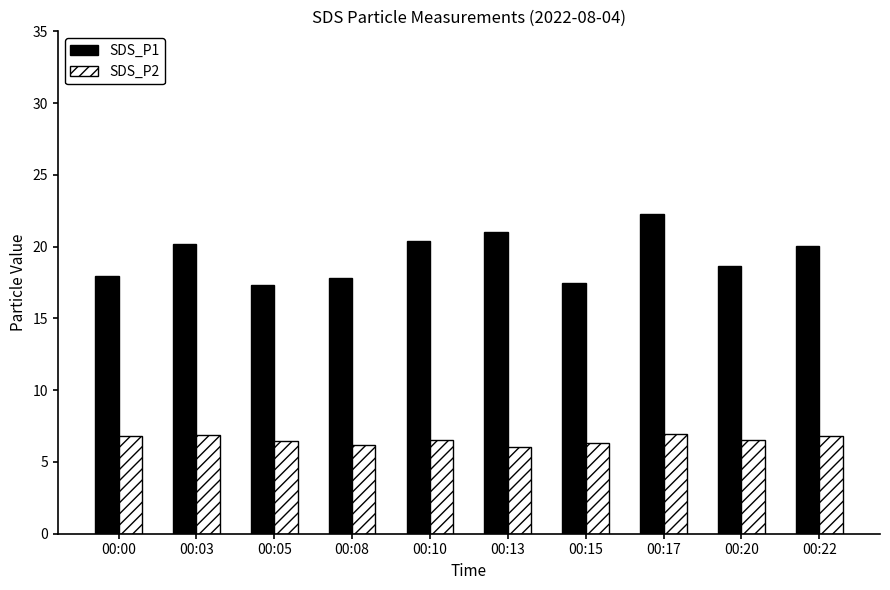

What is the difference between the SDS_P2 values at 00:15 and 00:22?

0.5